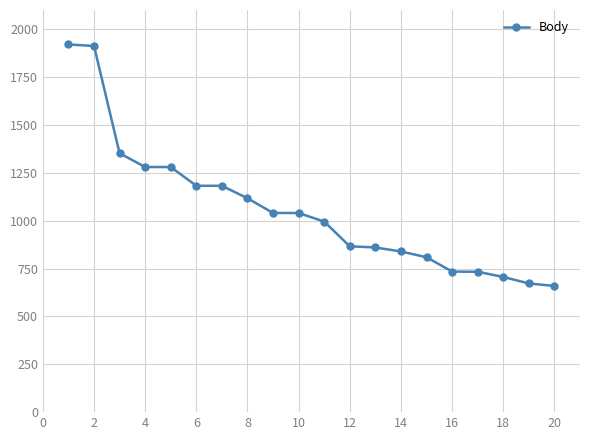

Count the number of data series in this chart.

1